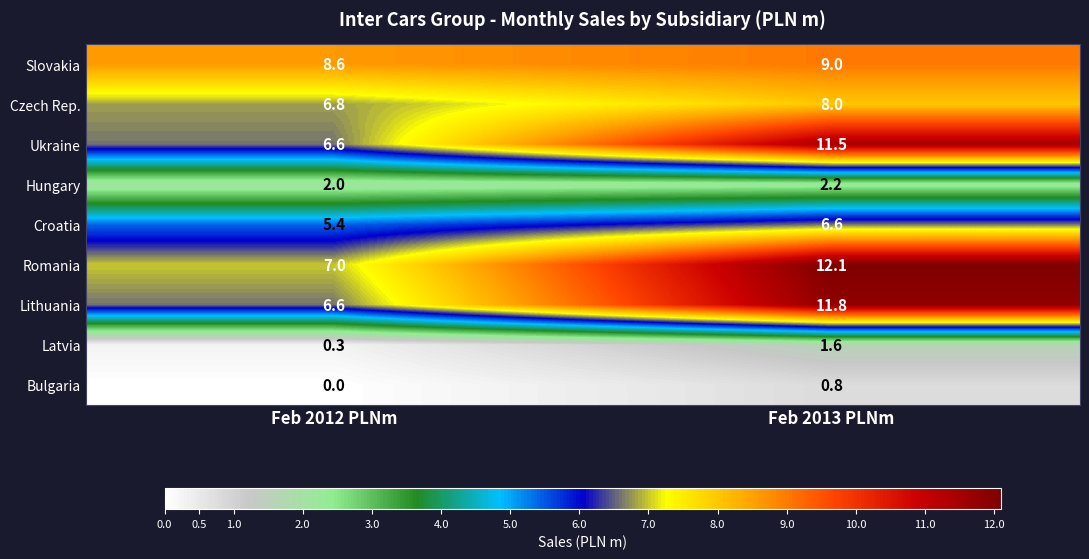

Which category has the highest value in the Ukraine series?

Feb 2013 PLNm